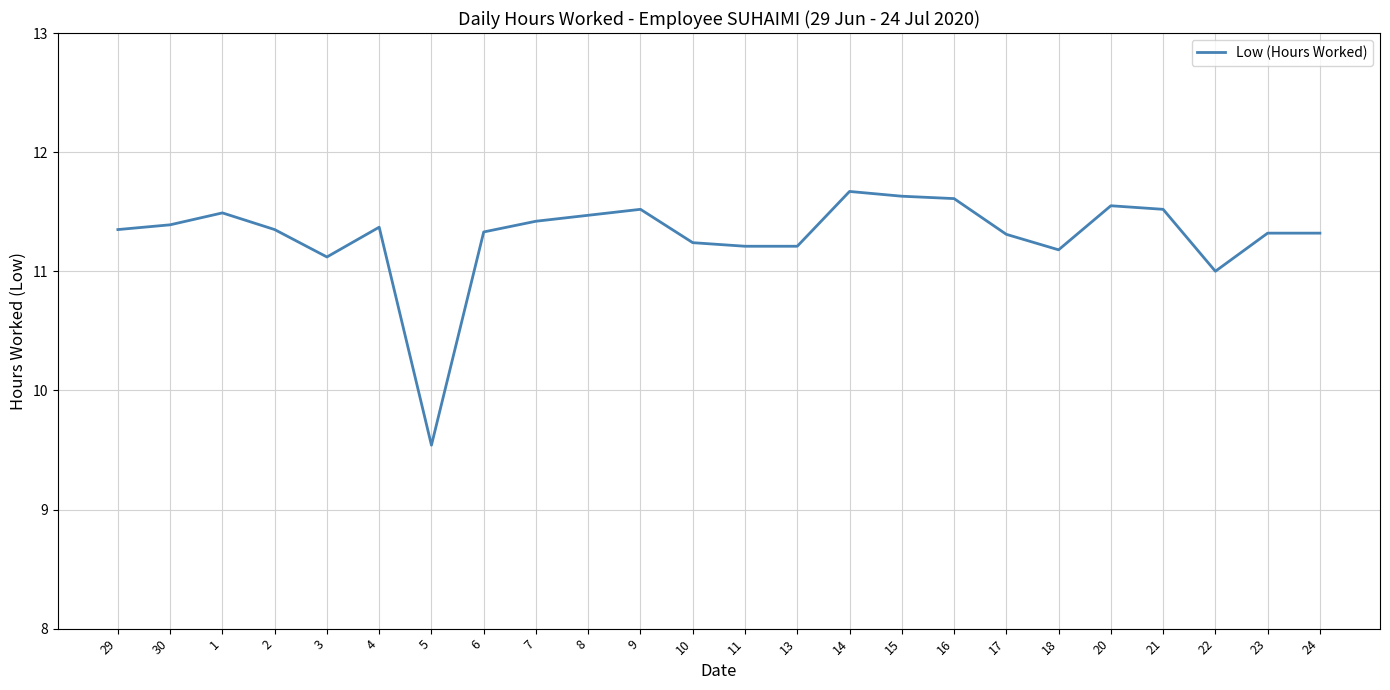

What position from the left is 24?

24